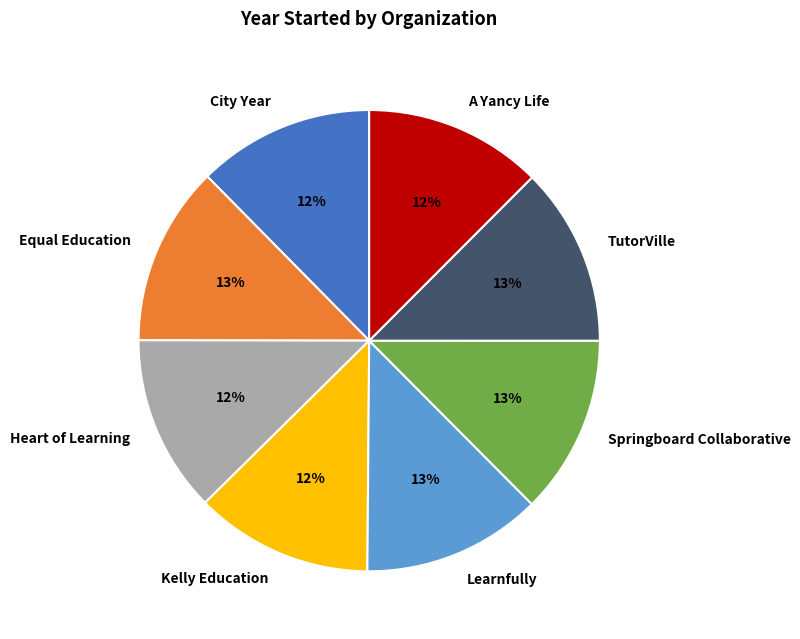

Approximately how many times larger is the value at Learnfully compared to Springboard Collaborative?

1.0